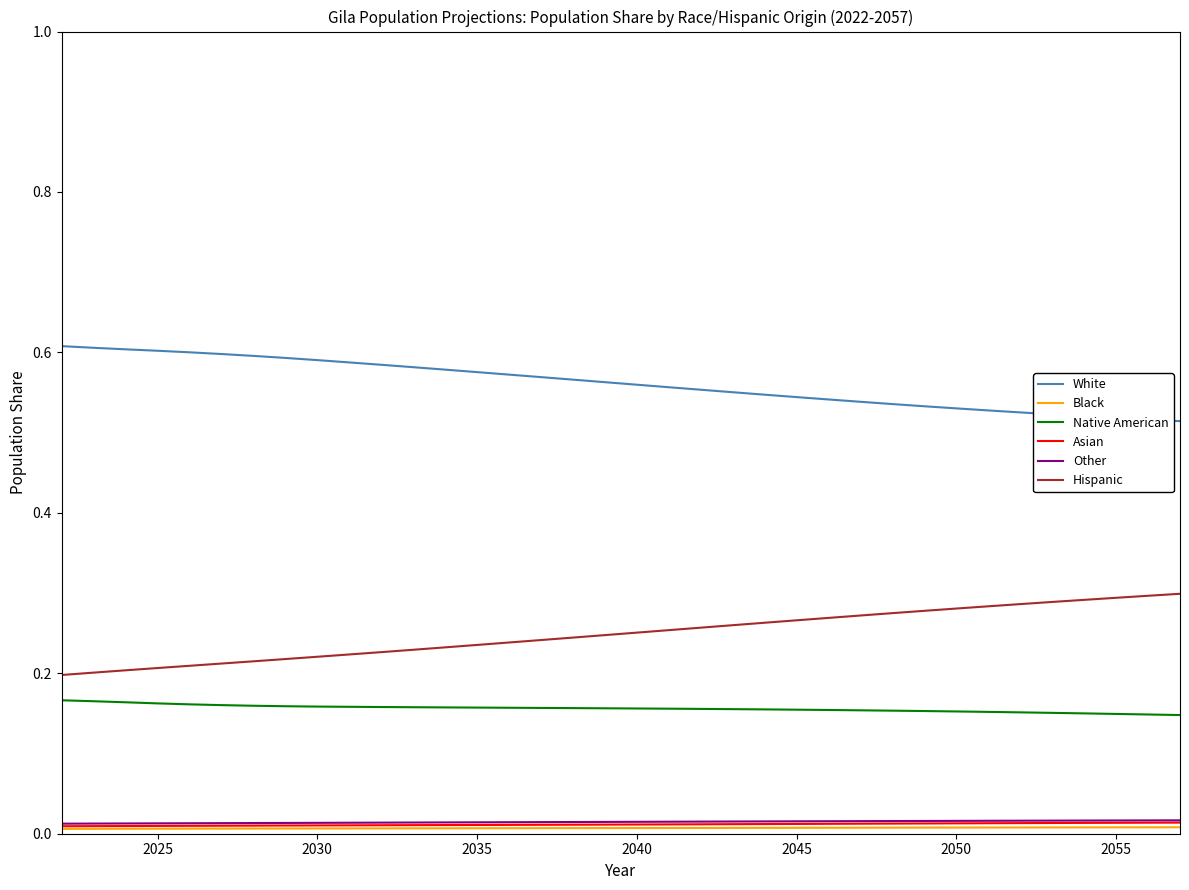

Which series has the largest total across all categories?

White